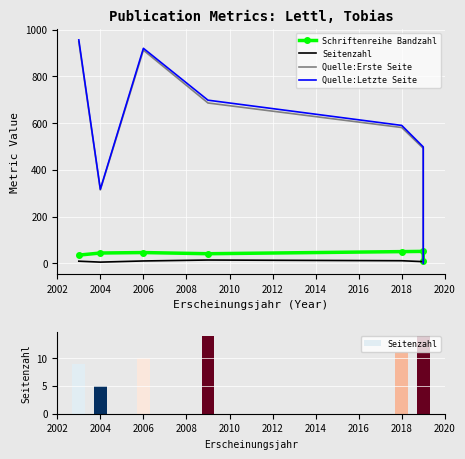

What is the value of the Quelle:Letzte Seite bar at the 3rd from the left?

920